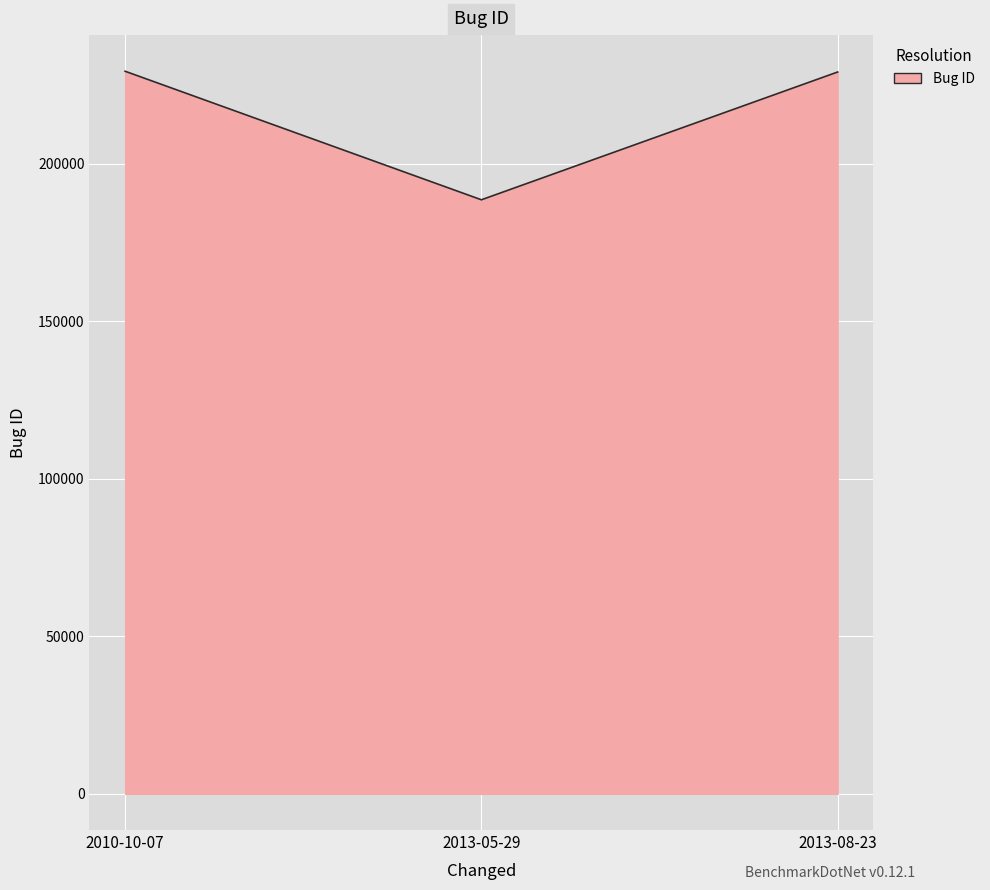

Where is the data nearest to the value 208886?

2013-08-23